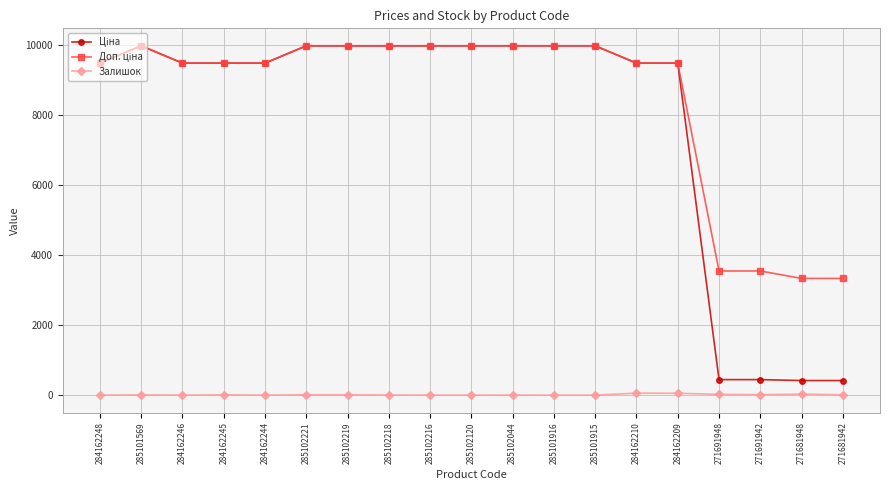

What is the maximum value shown in the chart?

9975.0